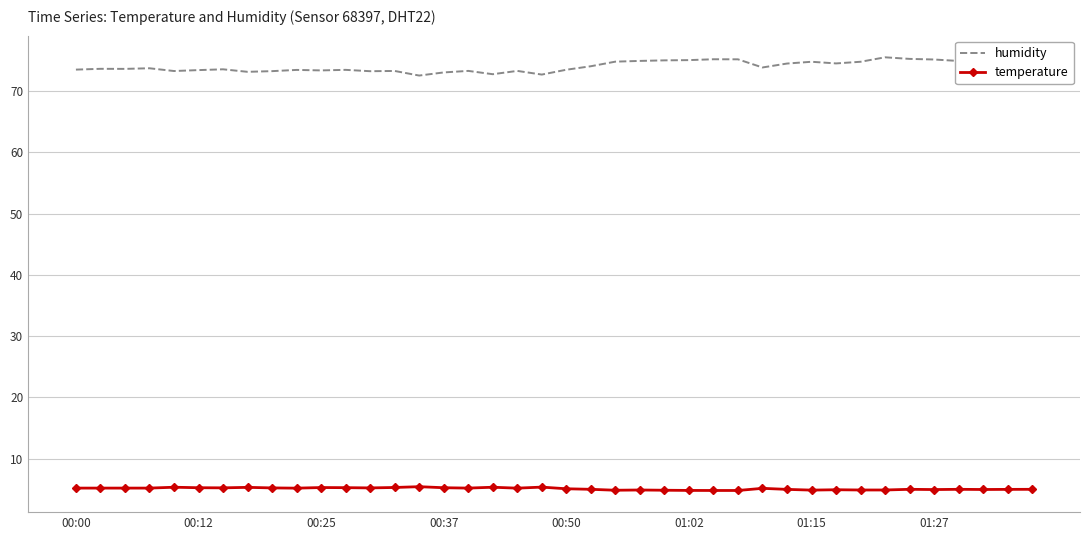

Rank the series by their average value, from lowest to highest.

temperature, humidity